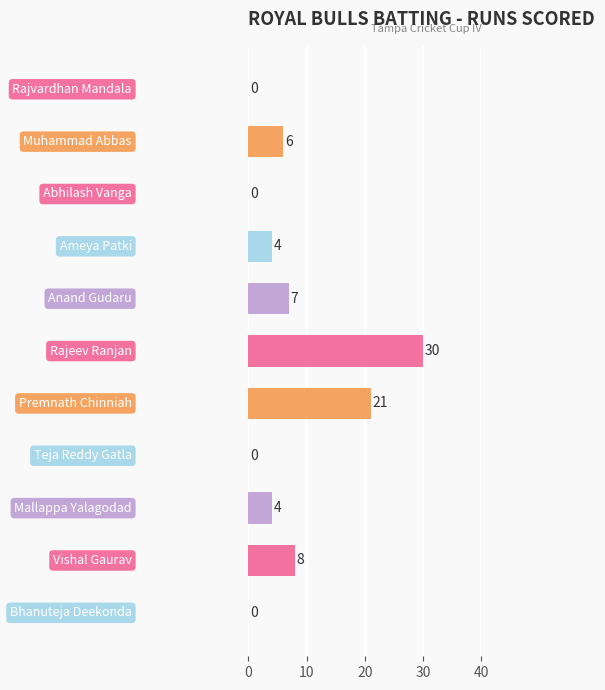

What is the sum of all values?

80